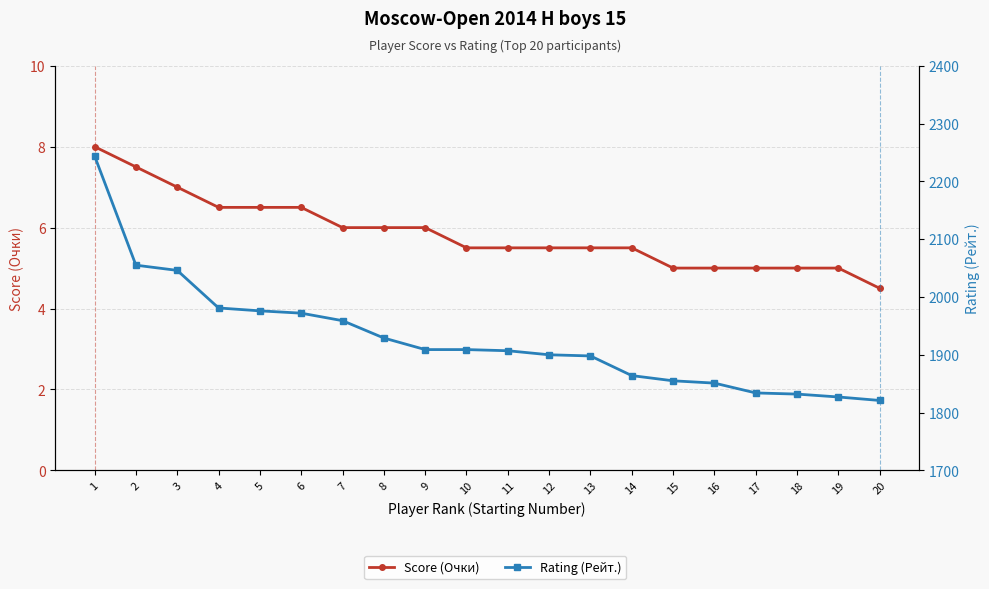

Which series has the largest total across all categories?

Rating (Рейт.)